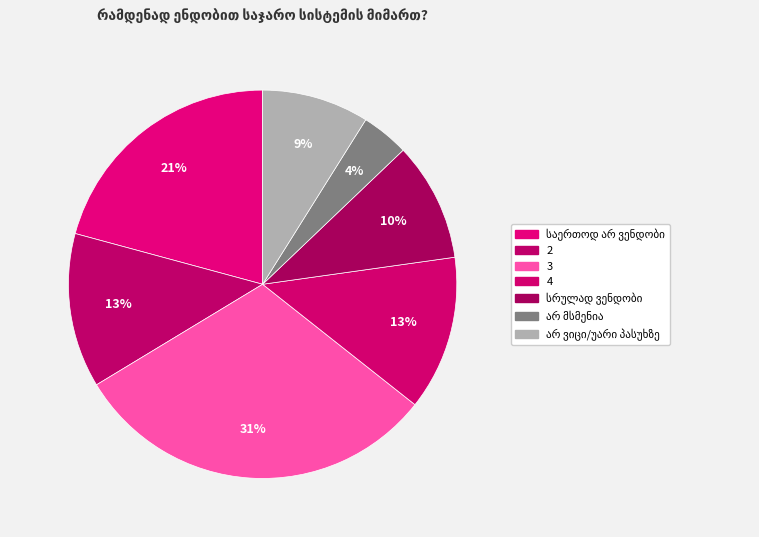

How many segments does this pie chart have?

7